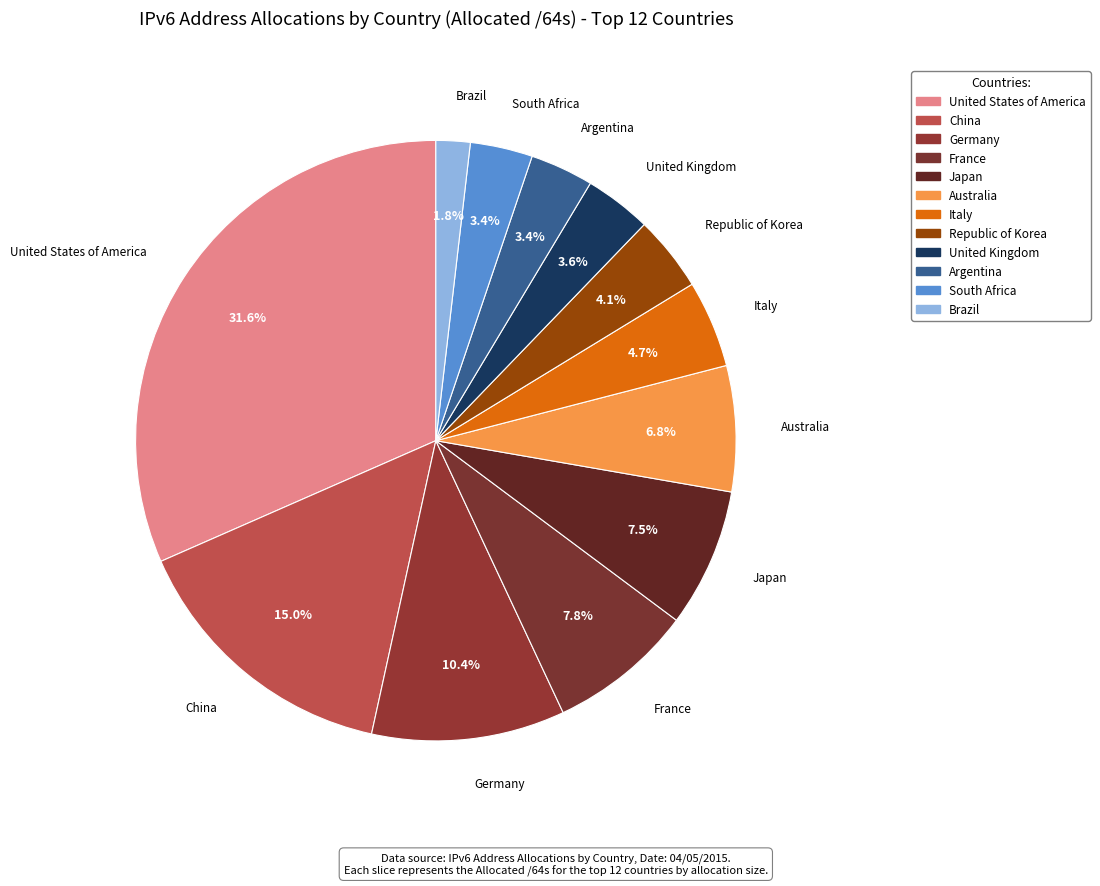

The Japan slice represents 20% of the pie. True or false?

False